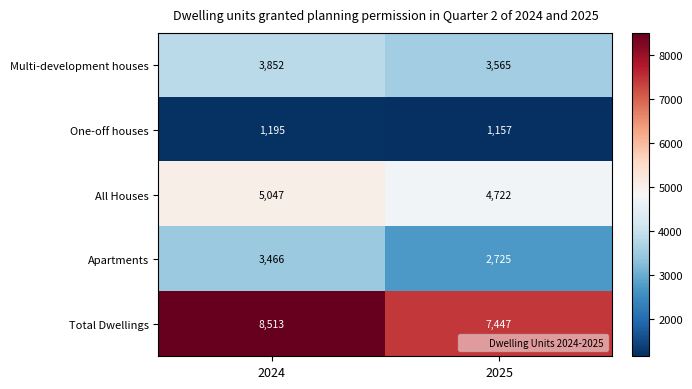

What is the smallest value displayed?

1157